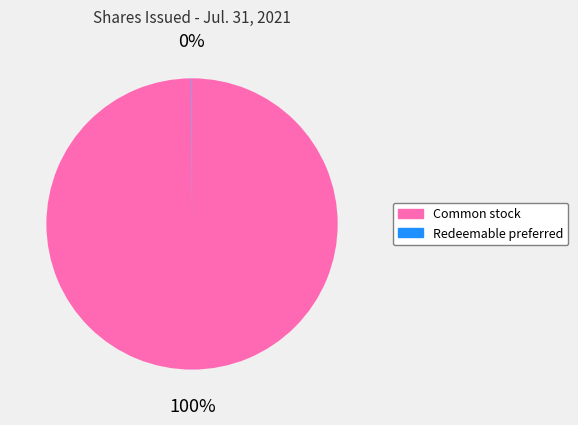

To the nearest percent, what is the difference between the largest and smallest slice percentages?

100%